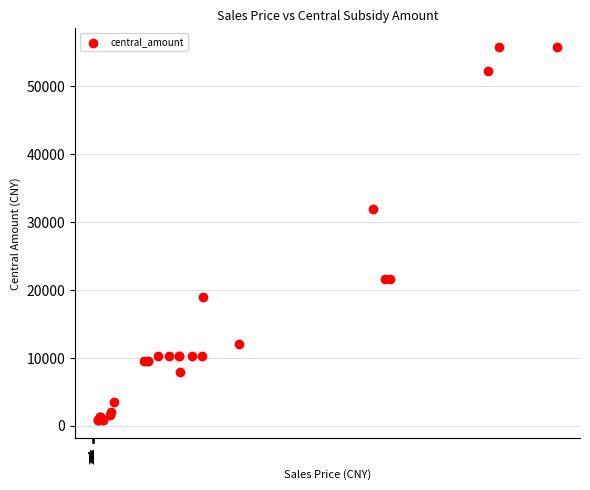

What Y value in the scatter plot is closest to 28365?

31900